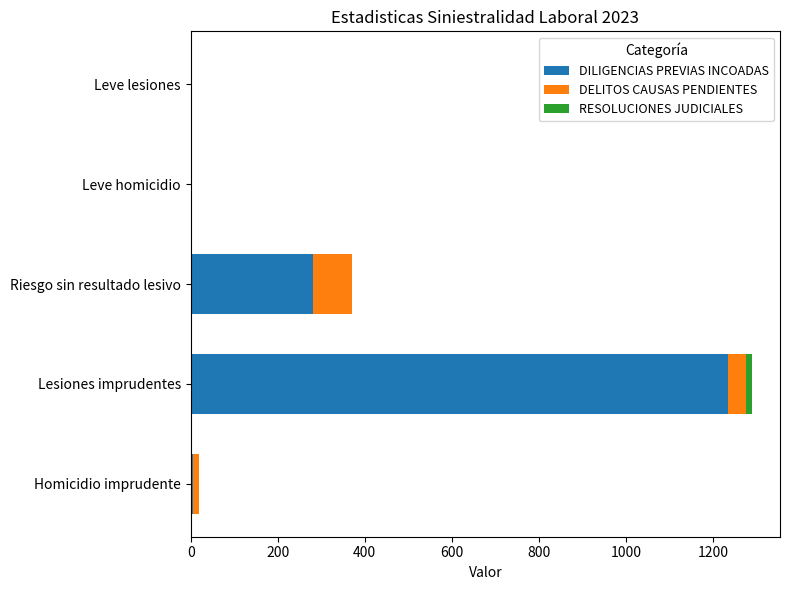

Is it true that DILIGENCIAS PREVIAS INCOADAS equals 564 at Lesiones imprudentes?

False